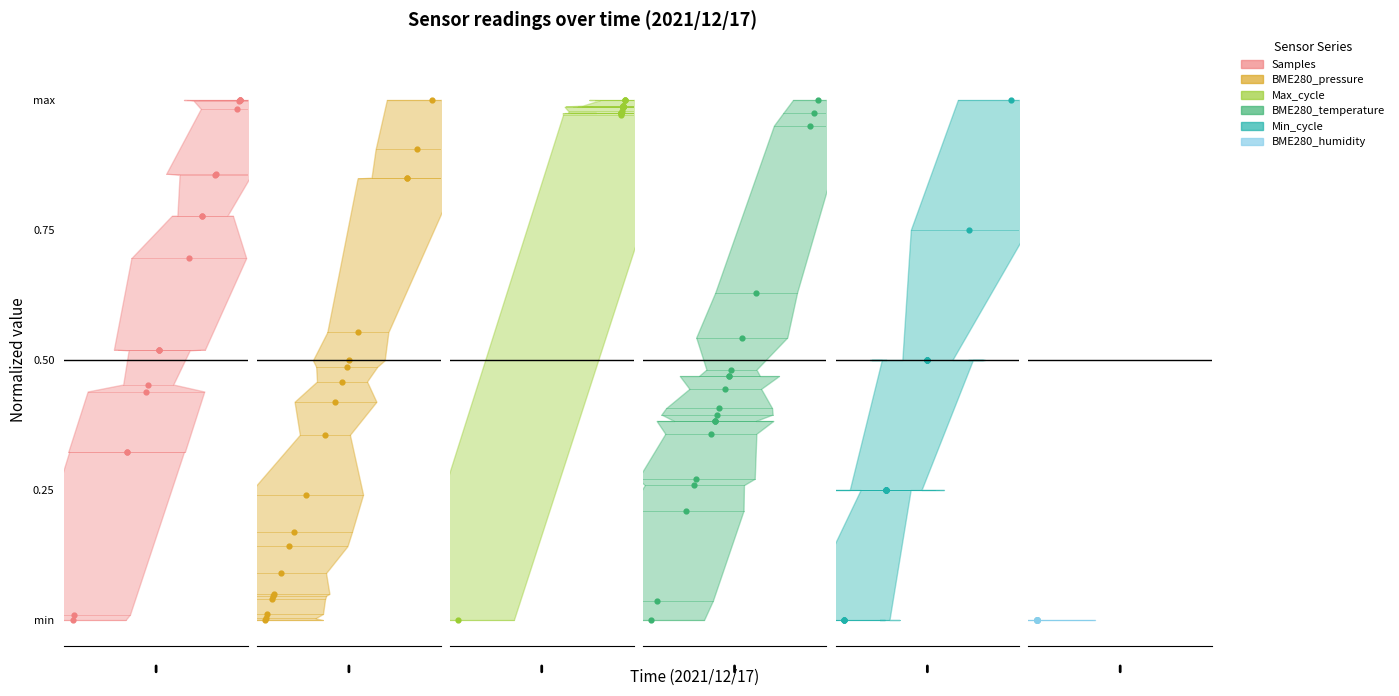

Which series reaches the minimum Y coordinate?

Samples (center)